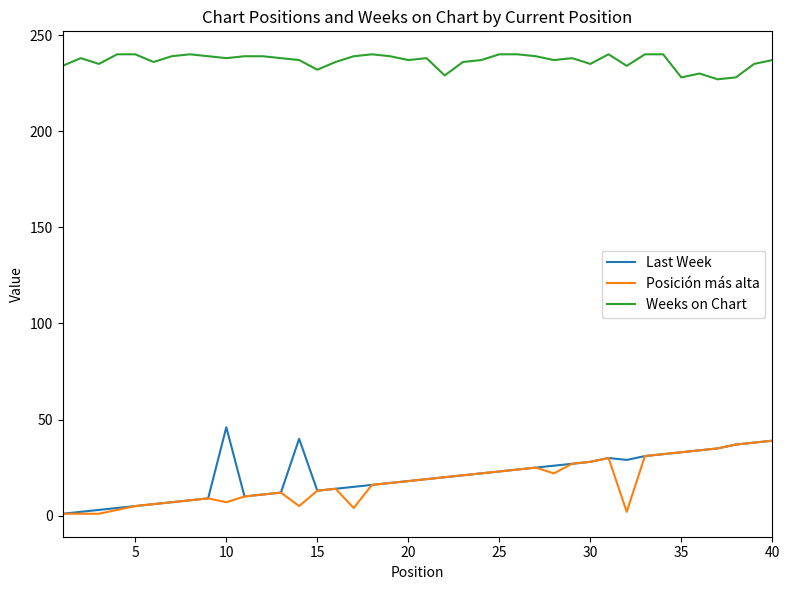

What is the maximum value for Last Week?

46